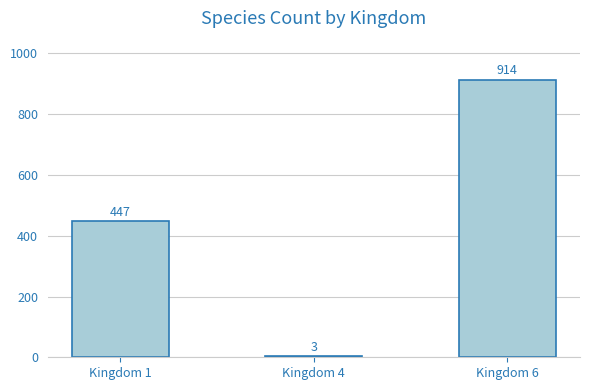

What is the sum of all values?

1364